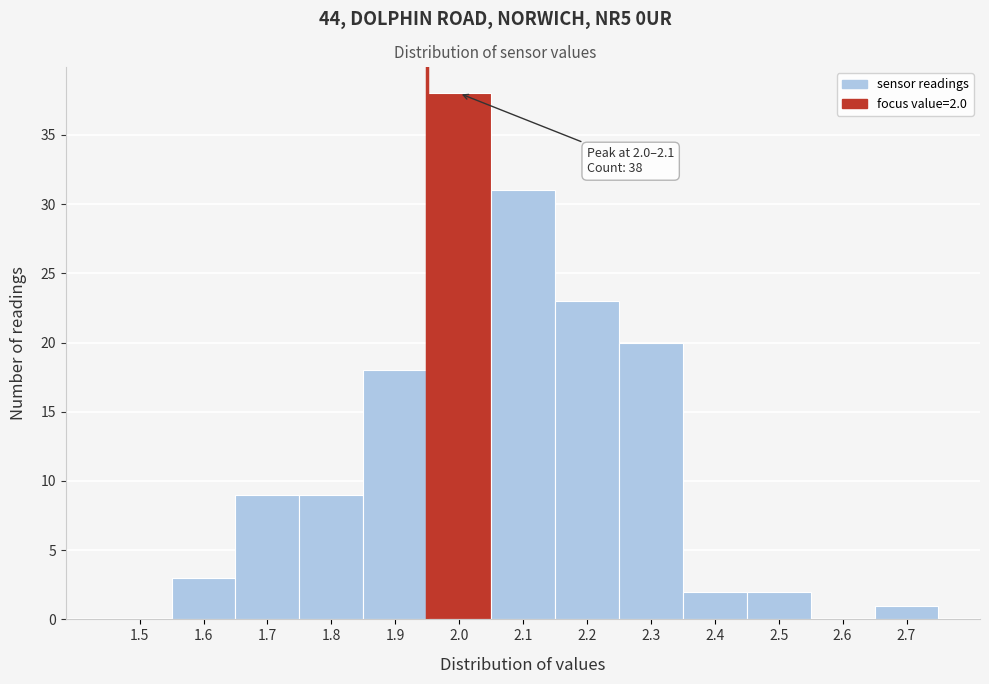

Reading right to left, what are all the values shown in this chart?

2.7=1	2.6=0	2.5=2	2.4=2	2.3=20	2.2=23	2.1=31	2.0=38	1.9=18	1.8=9	1.7=9	1.6=3	1.5=0